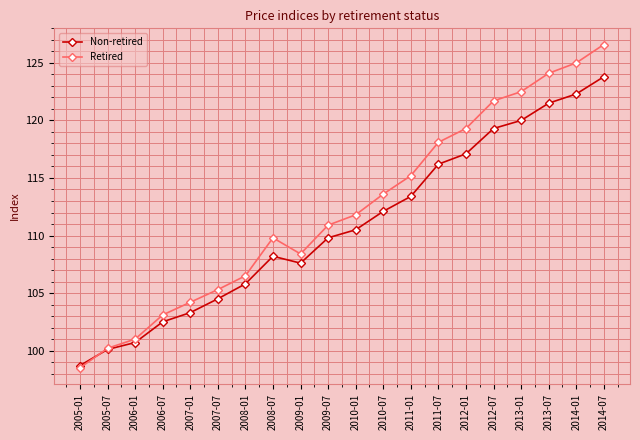

Where is Non-retired nearest to the value 111?

2010-01